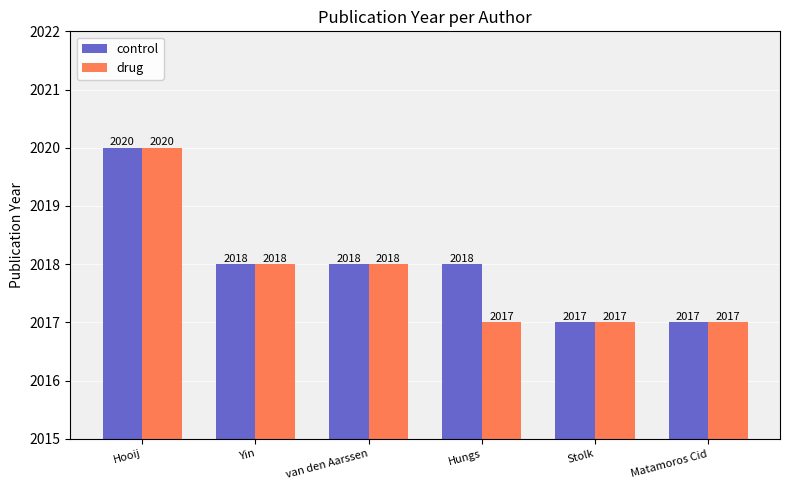

Which series changed the most between Hungs and Matamoros Cid?

control